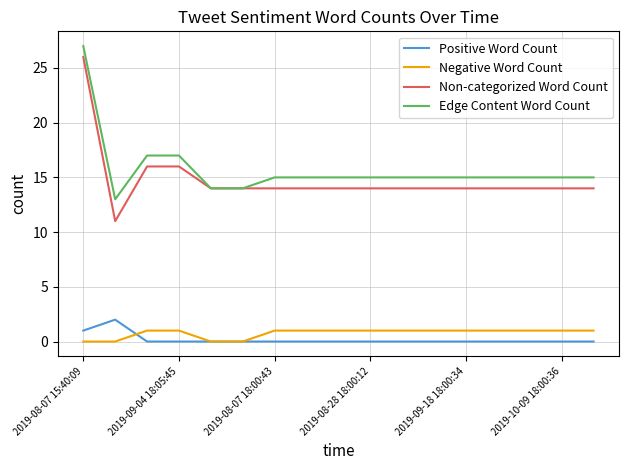

True or false: Non-categorized Word Count and Negative Word Count cross at least once.

False